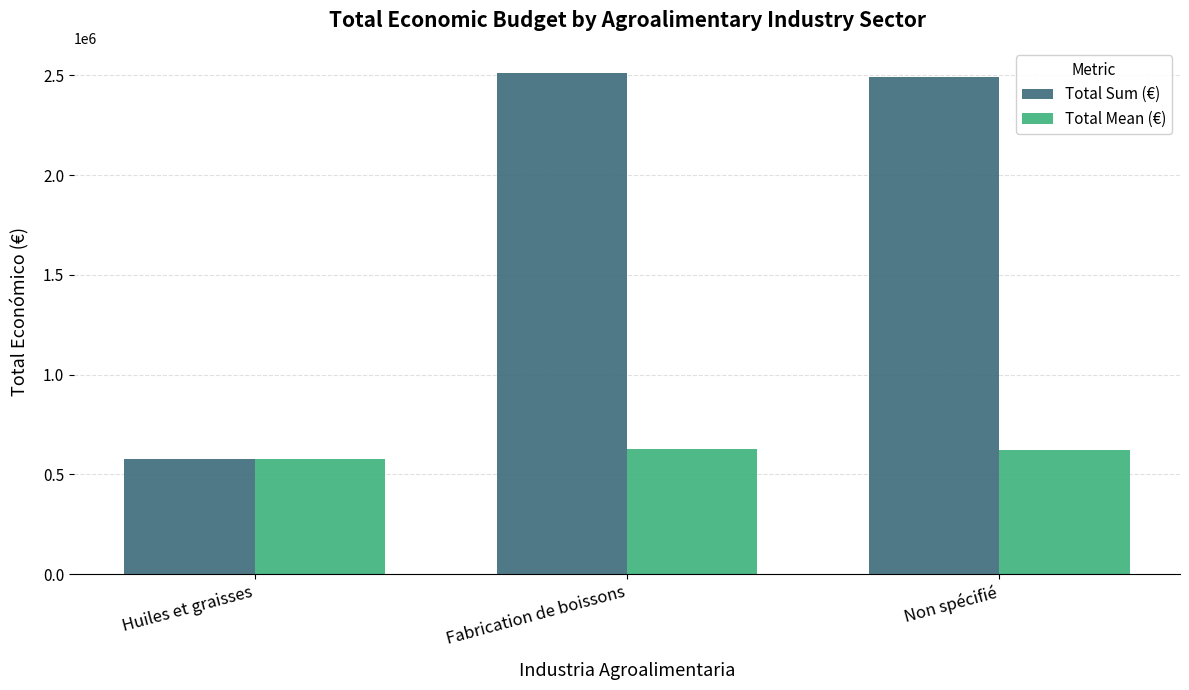

At which label does Total Sum (€) first exceed 2492119?

Fabrication de boissons